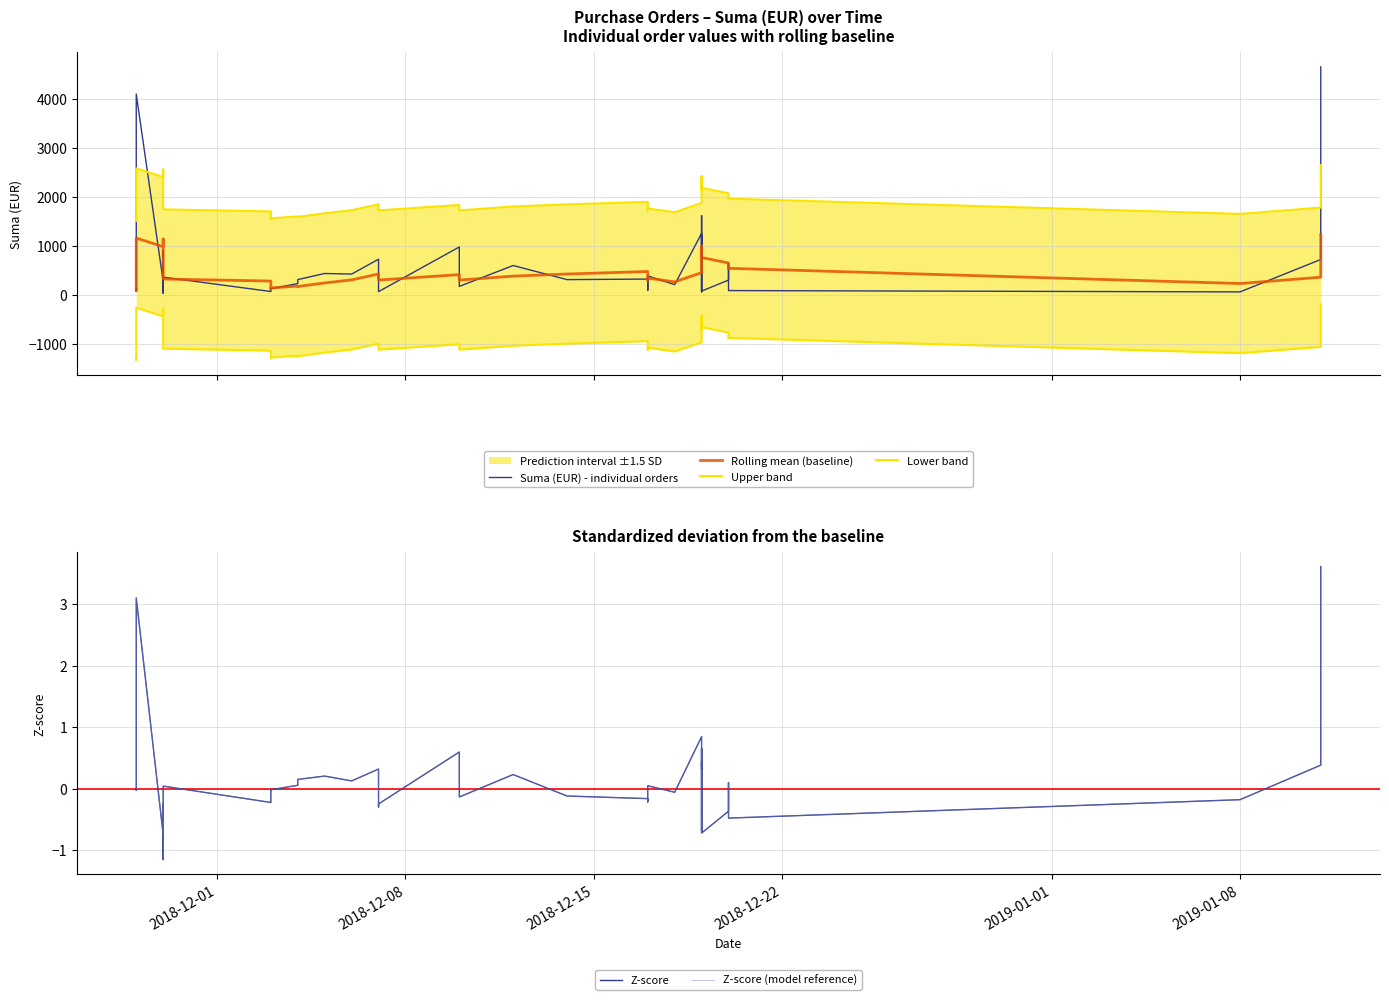

True or false: Rolling mean (baseline) and Z-score (model reference) intersect in this chart.

False